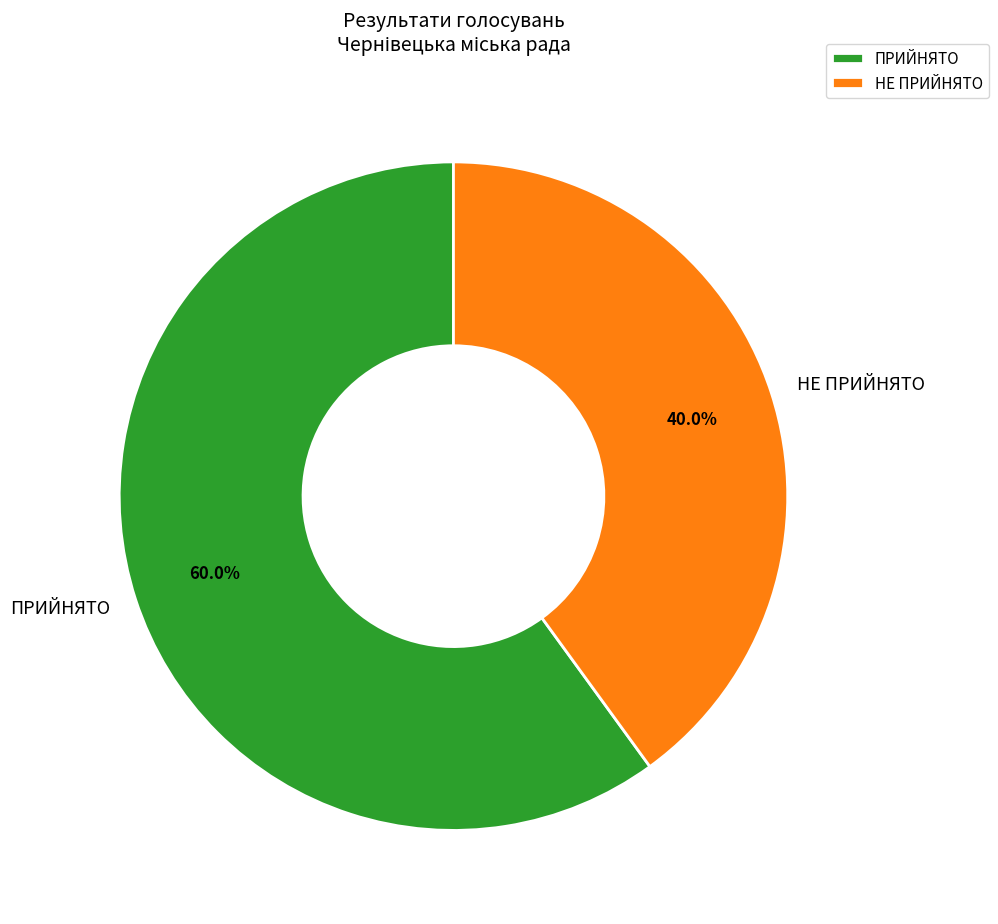

Which category has the biggest portion of the pie?

ПРИЙНЯТО